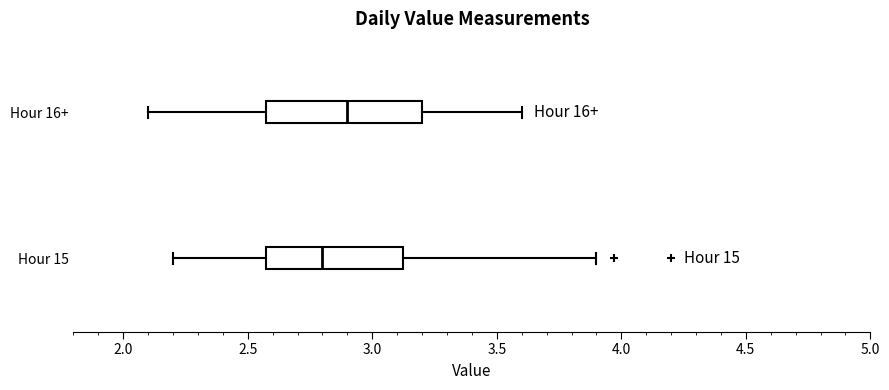

Comparing the boxes themselves (not the whiskers), which one is the widest?

Hour 16+